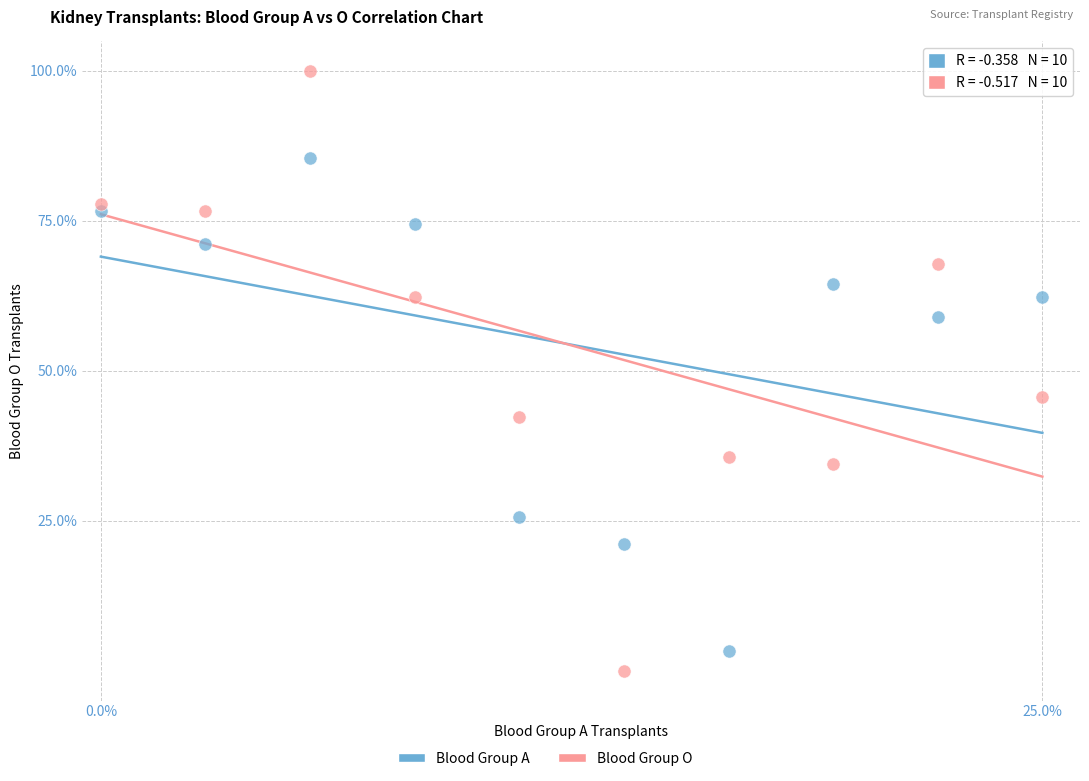

Across all data points, what is the range of X values (max minus min)?

25.0